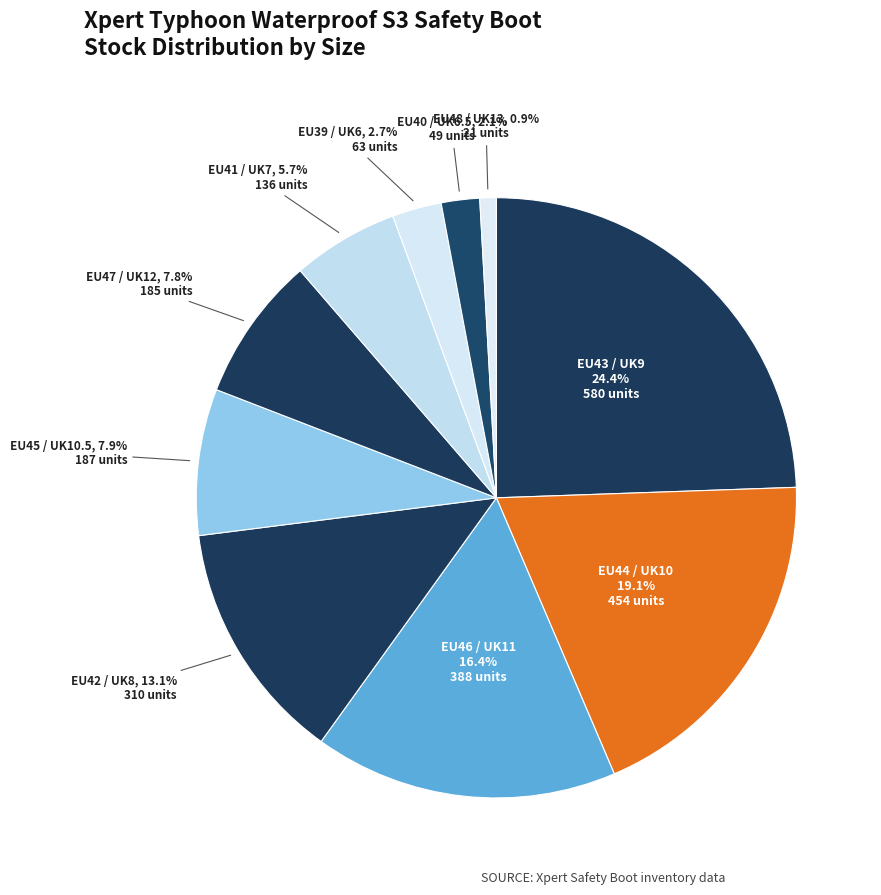

What percentage is the EU44 / UK10 slice, to the nearest percent?

19%